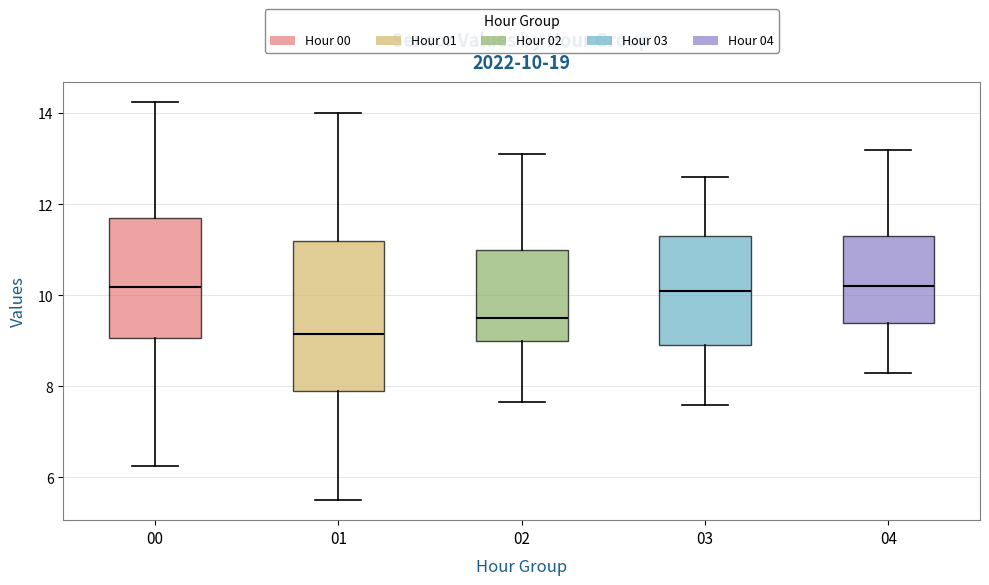

Which box is the tallest, from its lower edge to its upper edge?

01